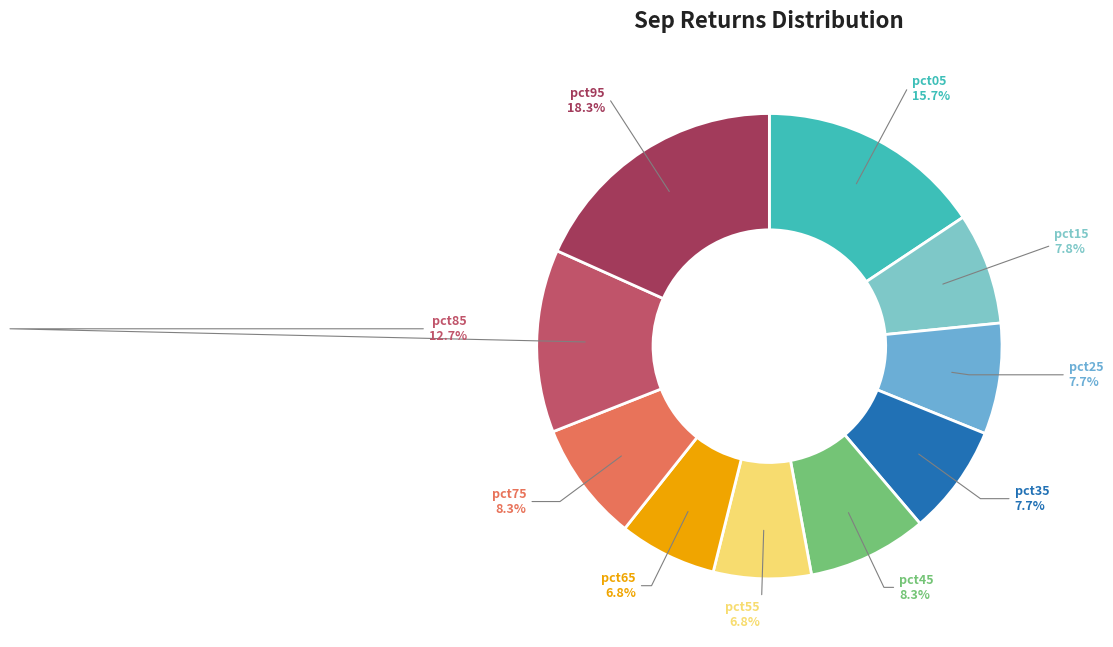

The pct45 slice represents 8% of the pie. True or false?

True